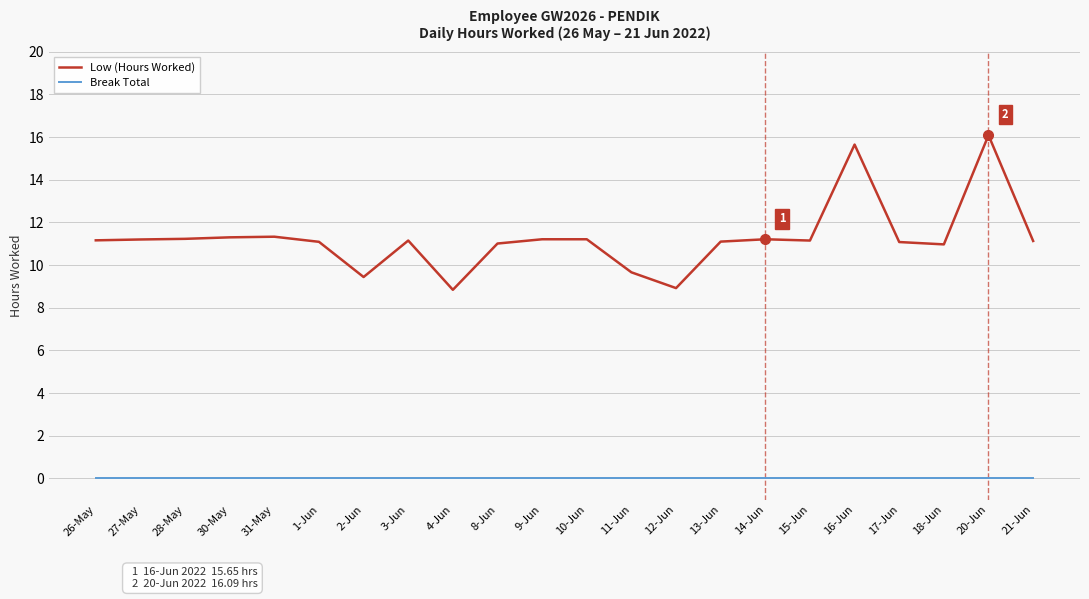

What is the total value across all series at 8-Jun?

11.0